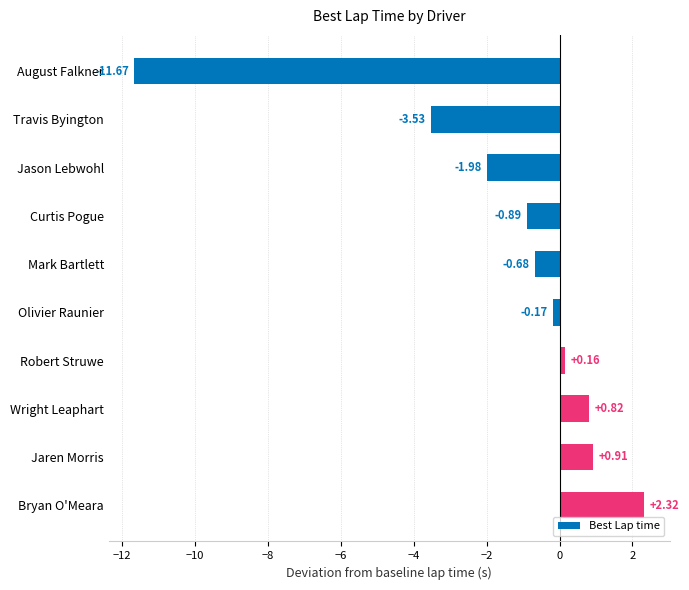

What is the average value?

-1.5